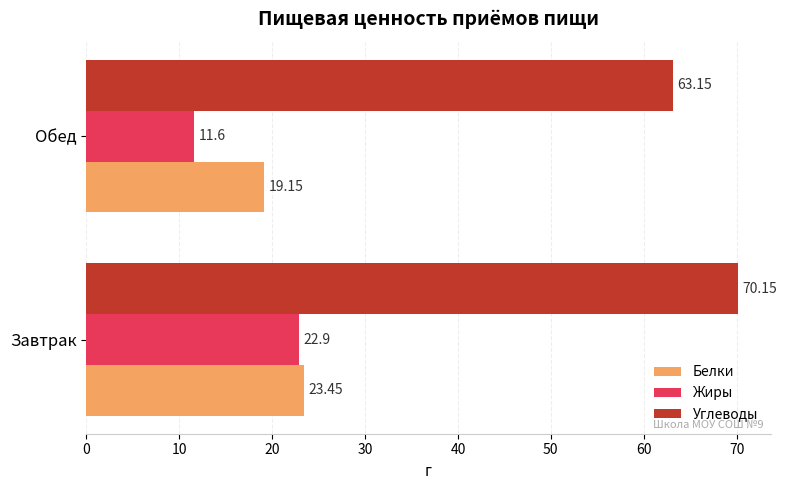

What is the difference between the maximum and minimum values in the Жиры series?

11.3